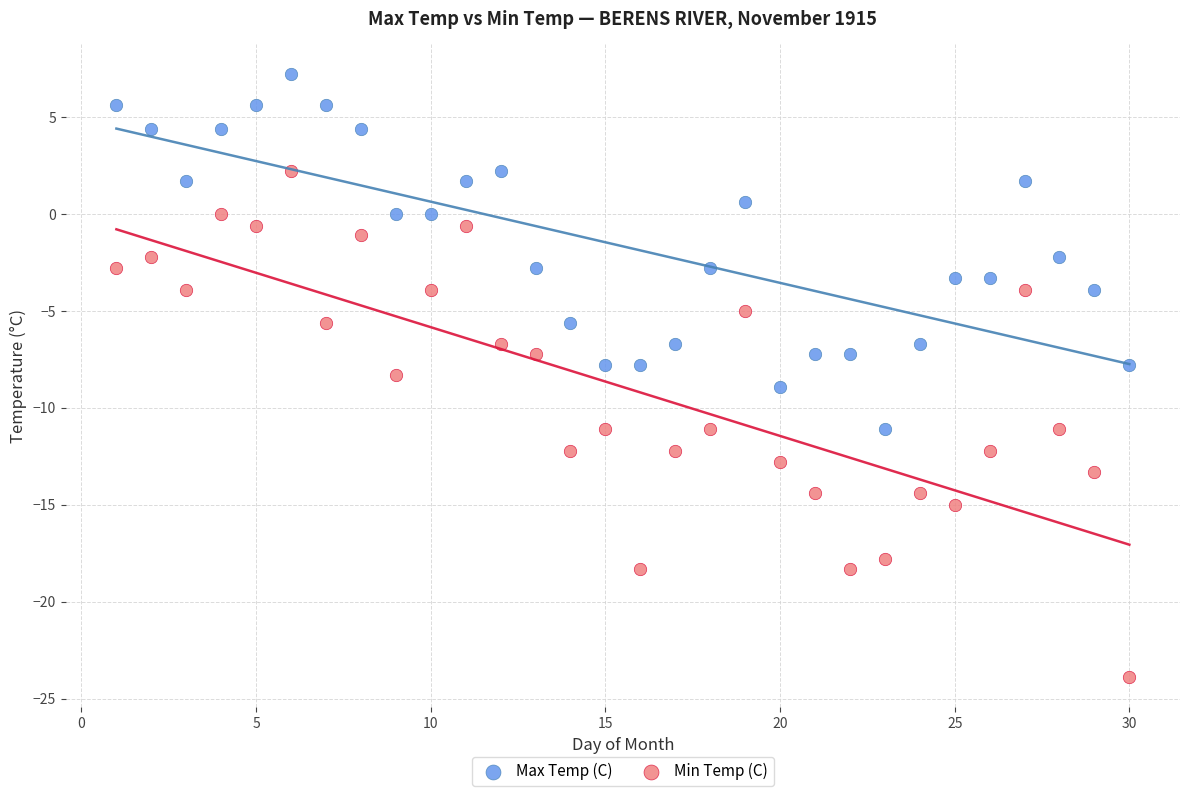

Which series reaches the maximum Y coordinate?

Max Temp (C)